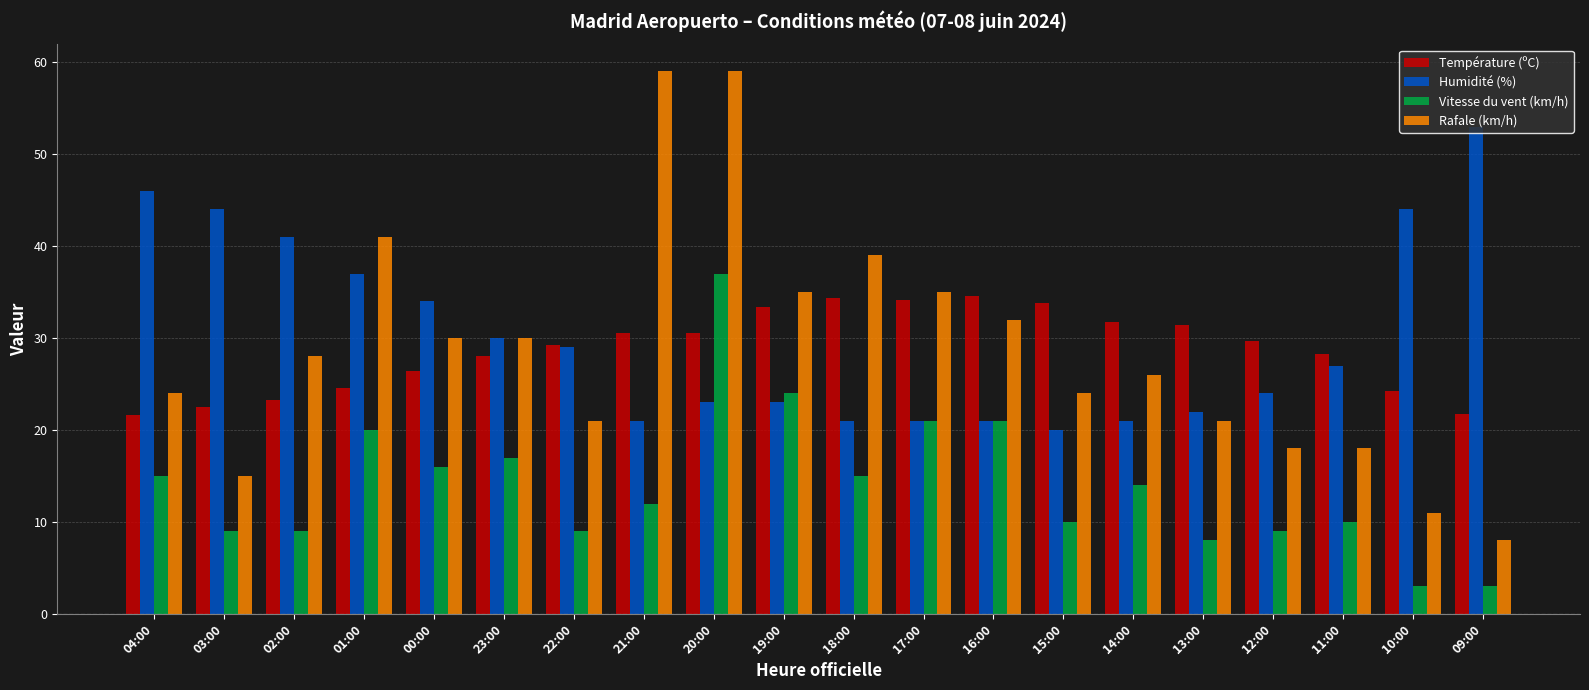

What is the minimum value for Vitesse du vent (km/h)?

3.0